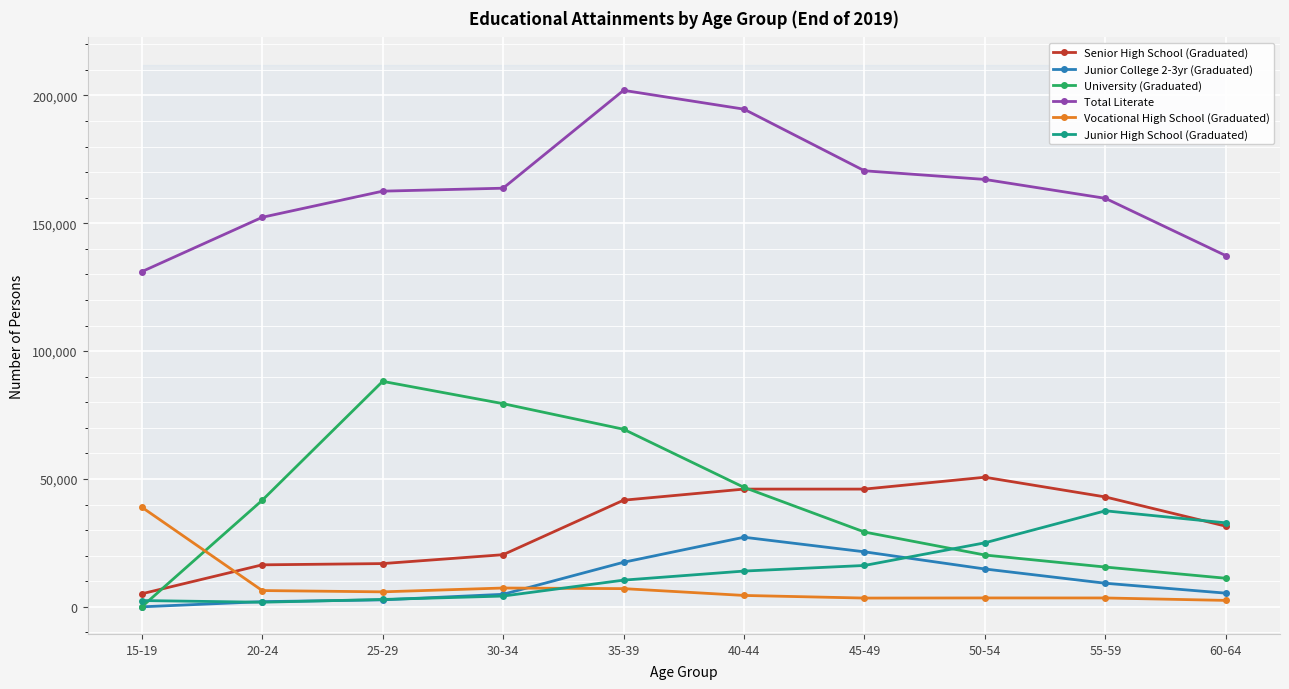

Is it true that Vocational High School (Graduated) equals 3476 at 50-54?

True